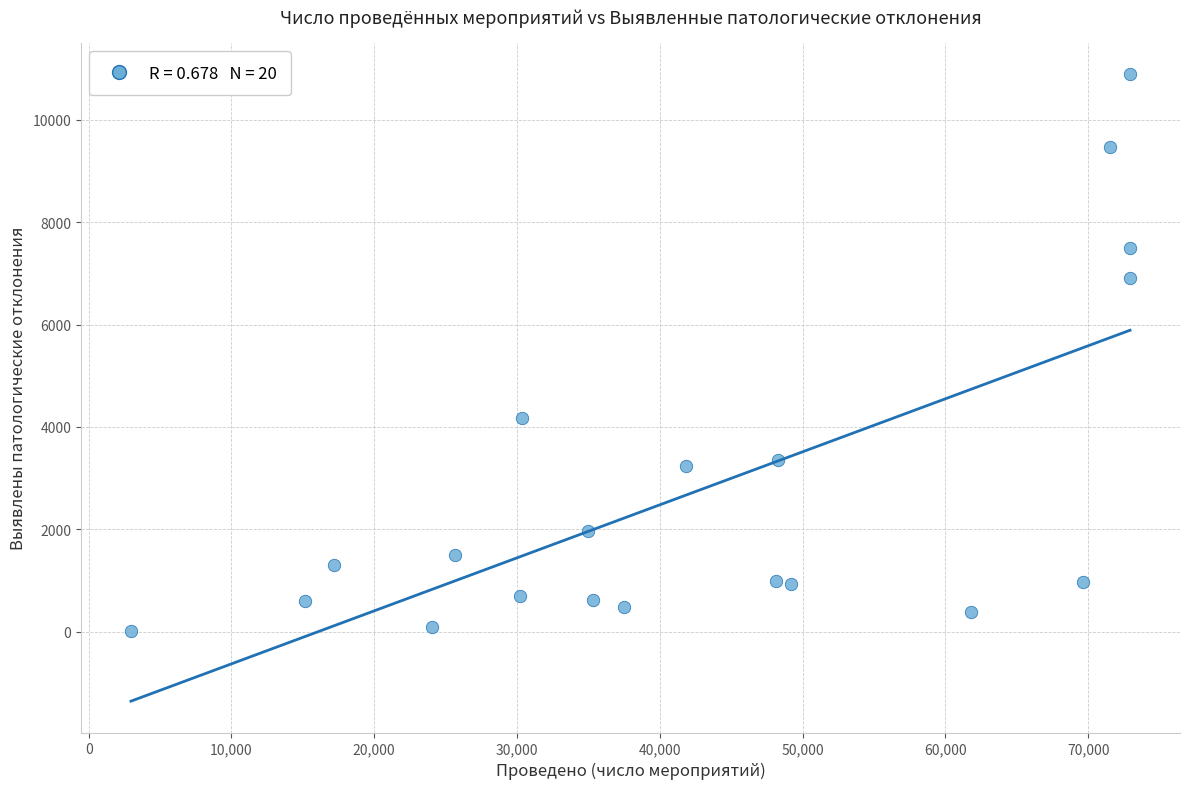

What Y value in the scatter plot is closest to 5449?

4179